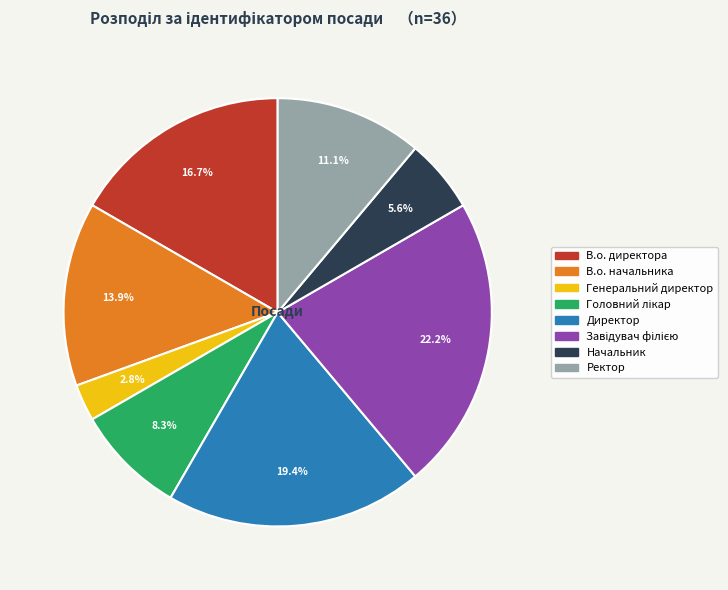

Is it true that В.о. начальника is 14% of the pie?

True